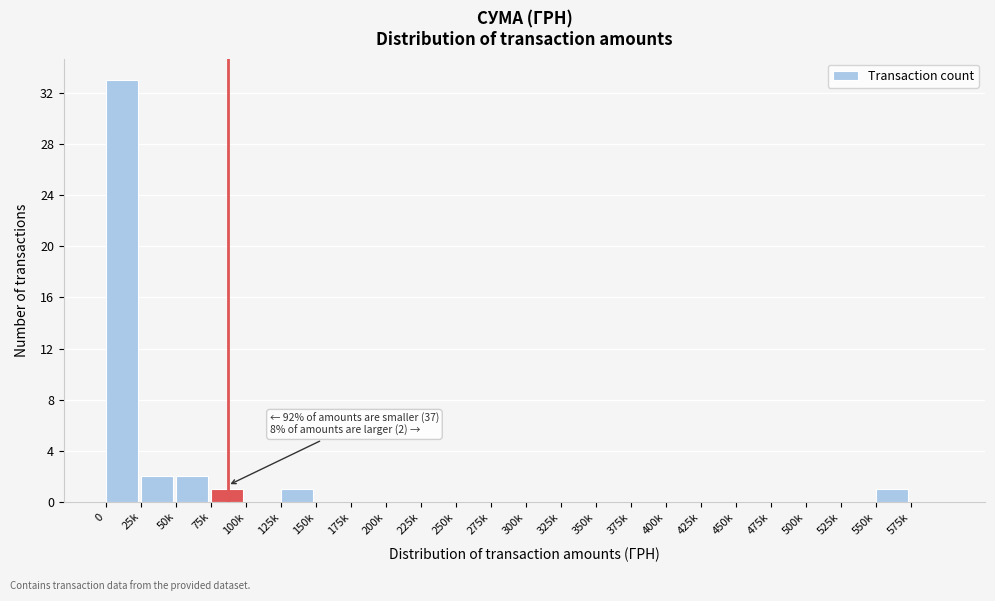

Reading right to left, transcribe all the data shown in this chart.

575k=0	550k=1	525k=0	500k=0	475k=0	450k=0	425k=0	400k=0	375k=0	350k=0	325k=0	300k=0	275k=0	250k=0	225k=0	200k=0	175k=0	150k=0	125k=1	100k=0	75k=1	50k=2	25k=2	0=33